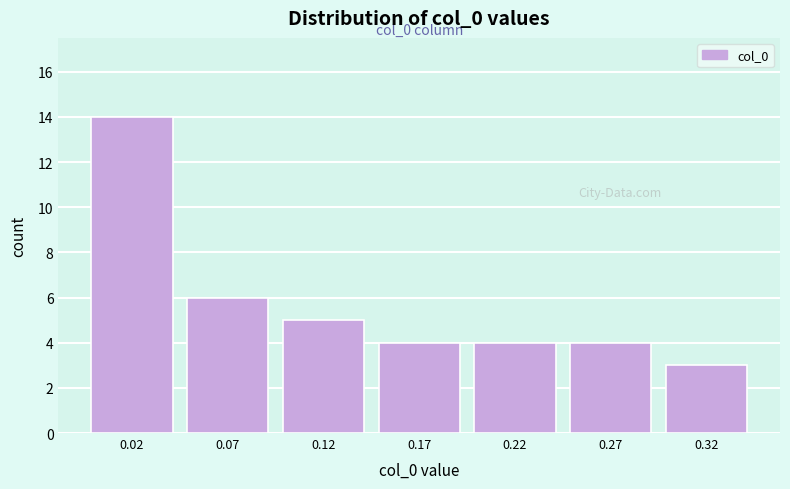

Reading right to left, transcribe all the data shown in this chart.

3	4	4	4	5	6	14